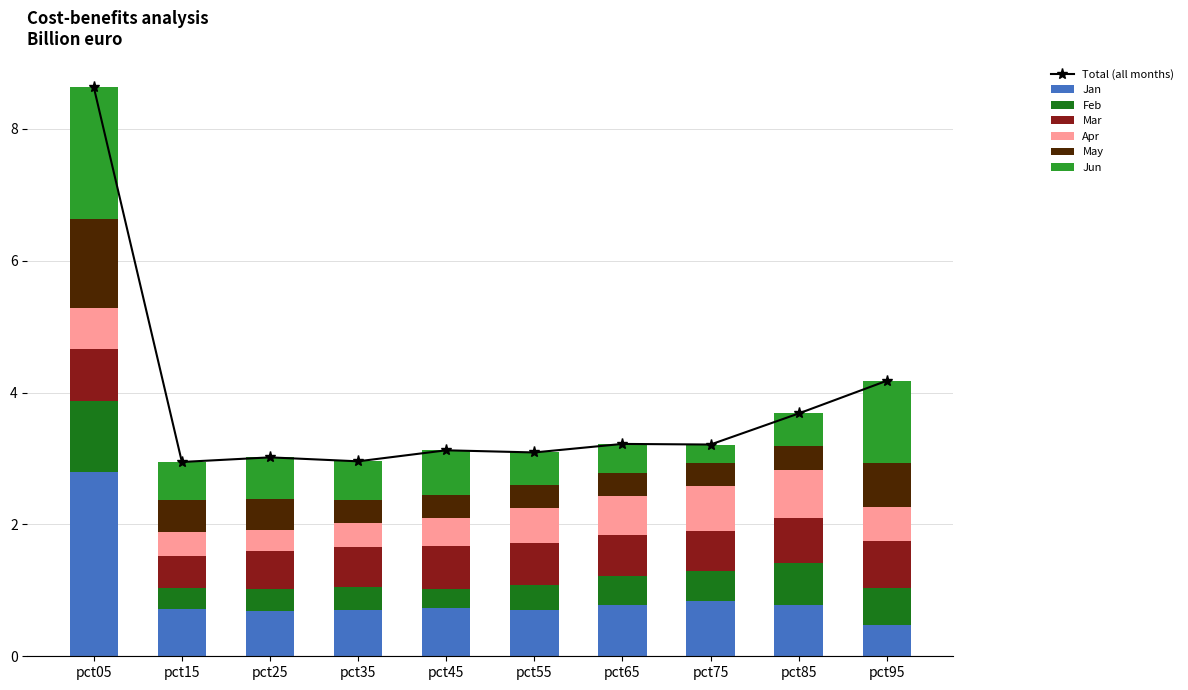

Is the value of May at pct85 greater than the value of Jun at pct25?

No